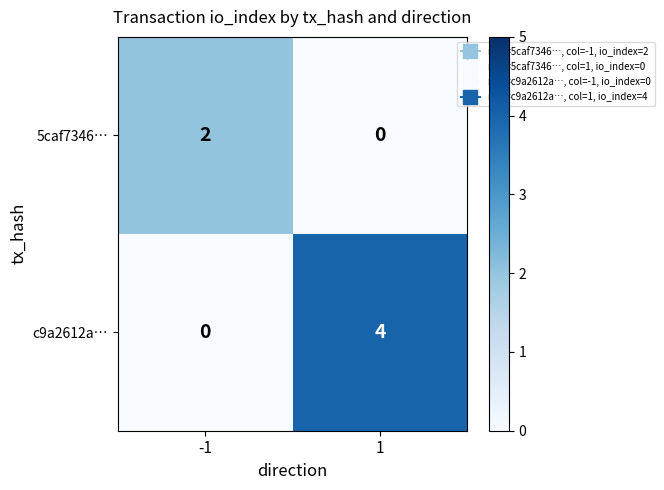

The value of 5caf7346… at 1 is 0. True or false?

True